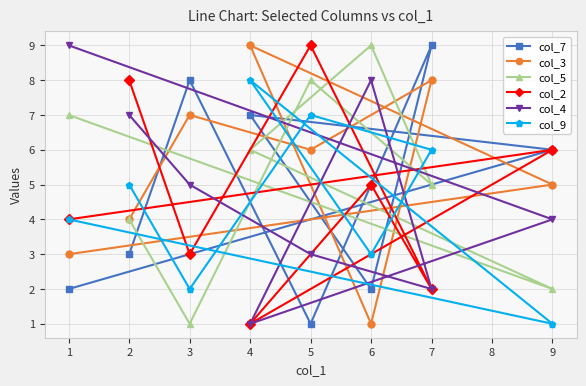

What is the value of the col_4 point at the 2nd from the left?

7